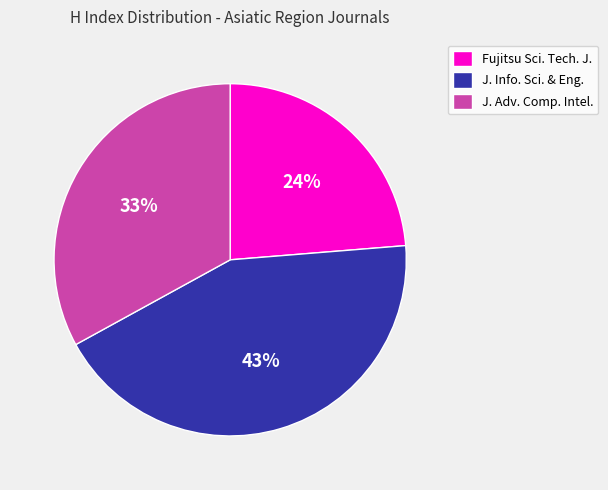

Combined, do Fujitsu Sci. Tech. J. and J. Adv. Comp. Intel. account for over 50%?

Yes